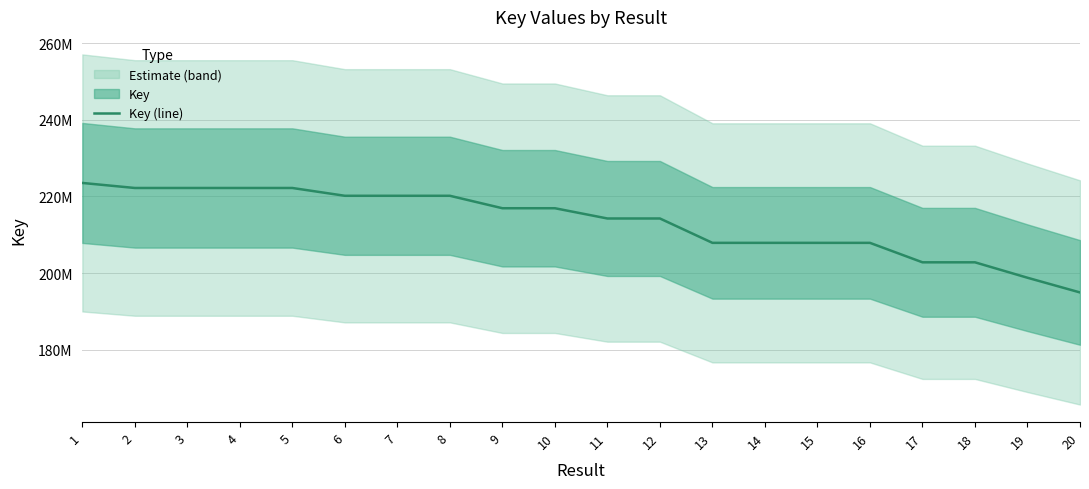

Rank the categories by value from lowest to highest.

20, 19, 18, 17, 16, 13, 15, 14, 12, 11, 9, 10, 7, 8, 6, 5, 4, 3, 2, 1